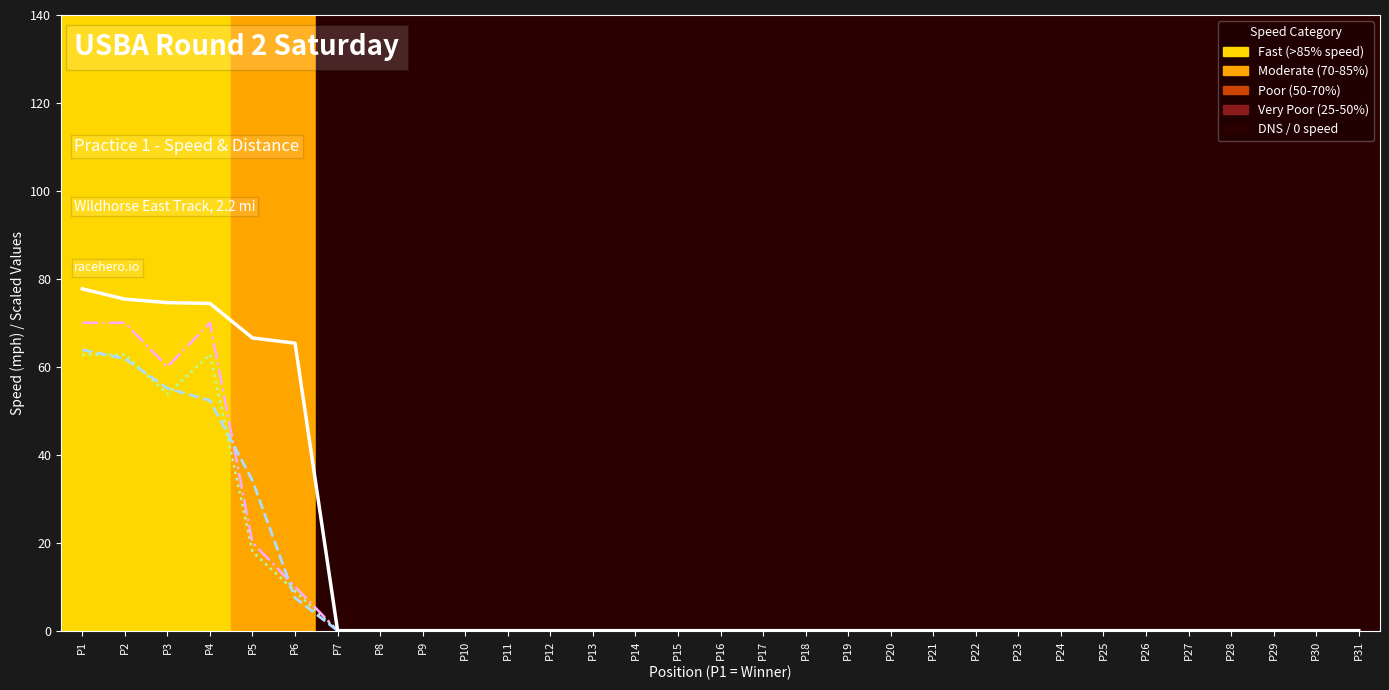

True or false: Total Distance ×4 has more than 0 points higher than both neighbors.

True